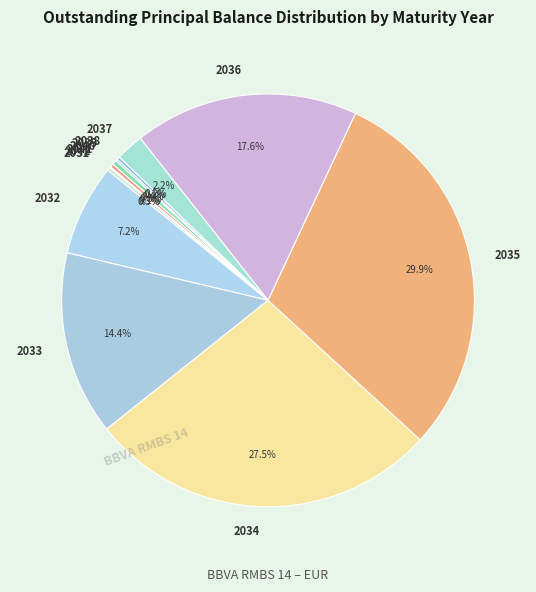

Is there a majority slice in this chart?

No